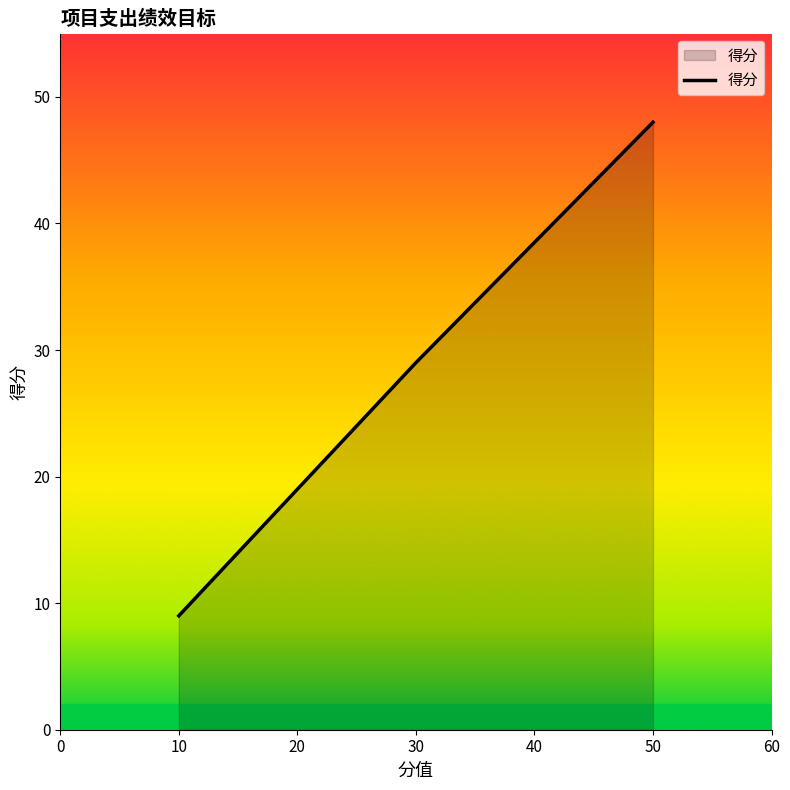

Between 30 and 50, which is larger?

50